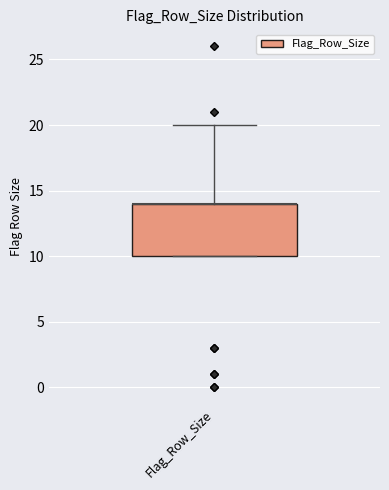

Read this box plot against the y-axis: the position of the median line, the range covered by the box, and the ends of both whiskers. The values are not printed on the chart, so give them approximately, as read against the axis.

median 14 (drawn on the box's upper edge), box 10 to 14, whiskers 10 to 20